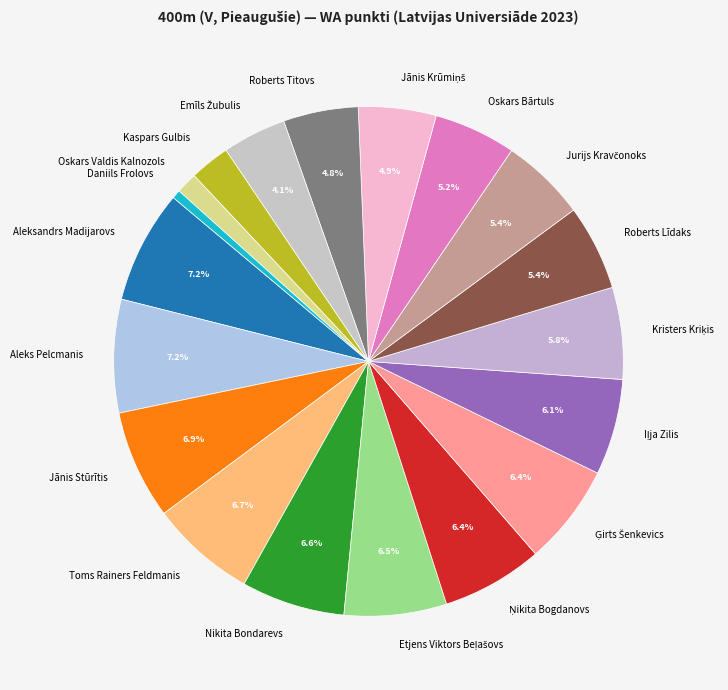

Is there a majority slice in this chart?

No